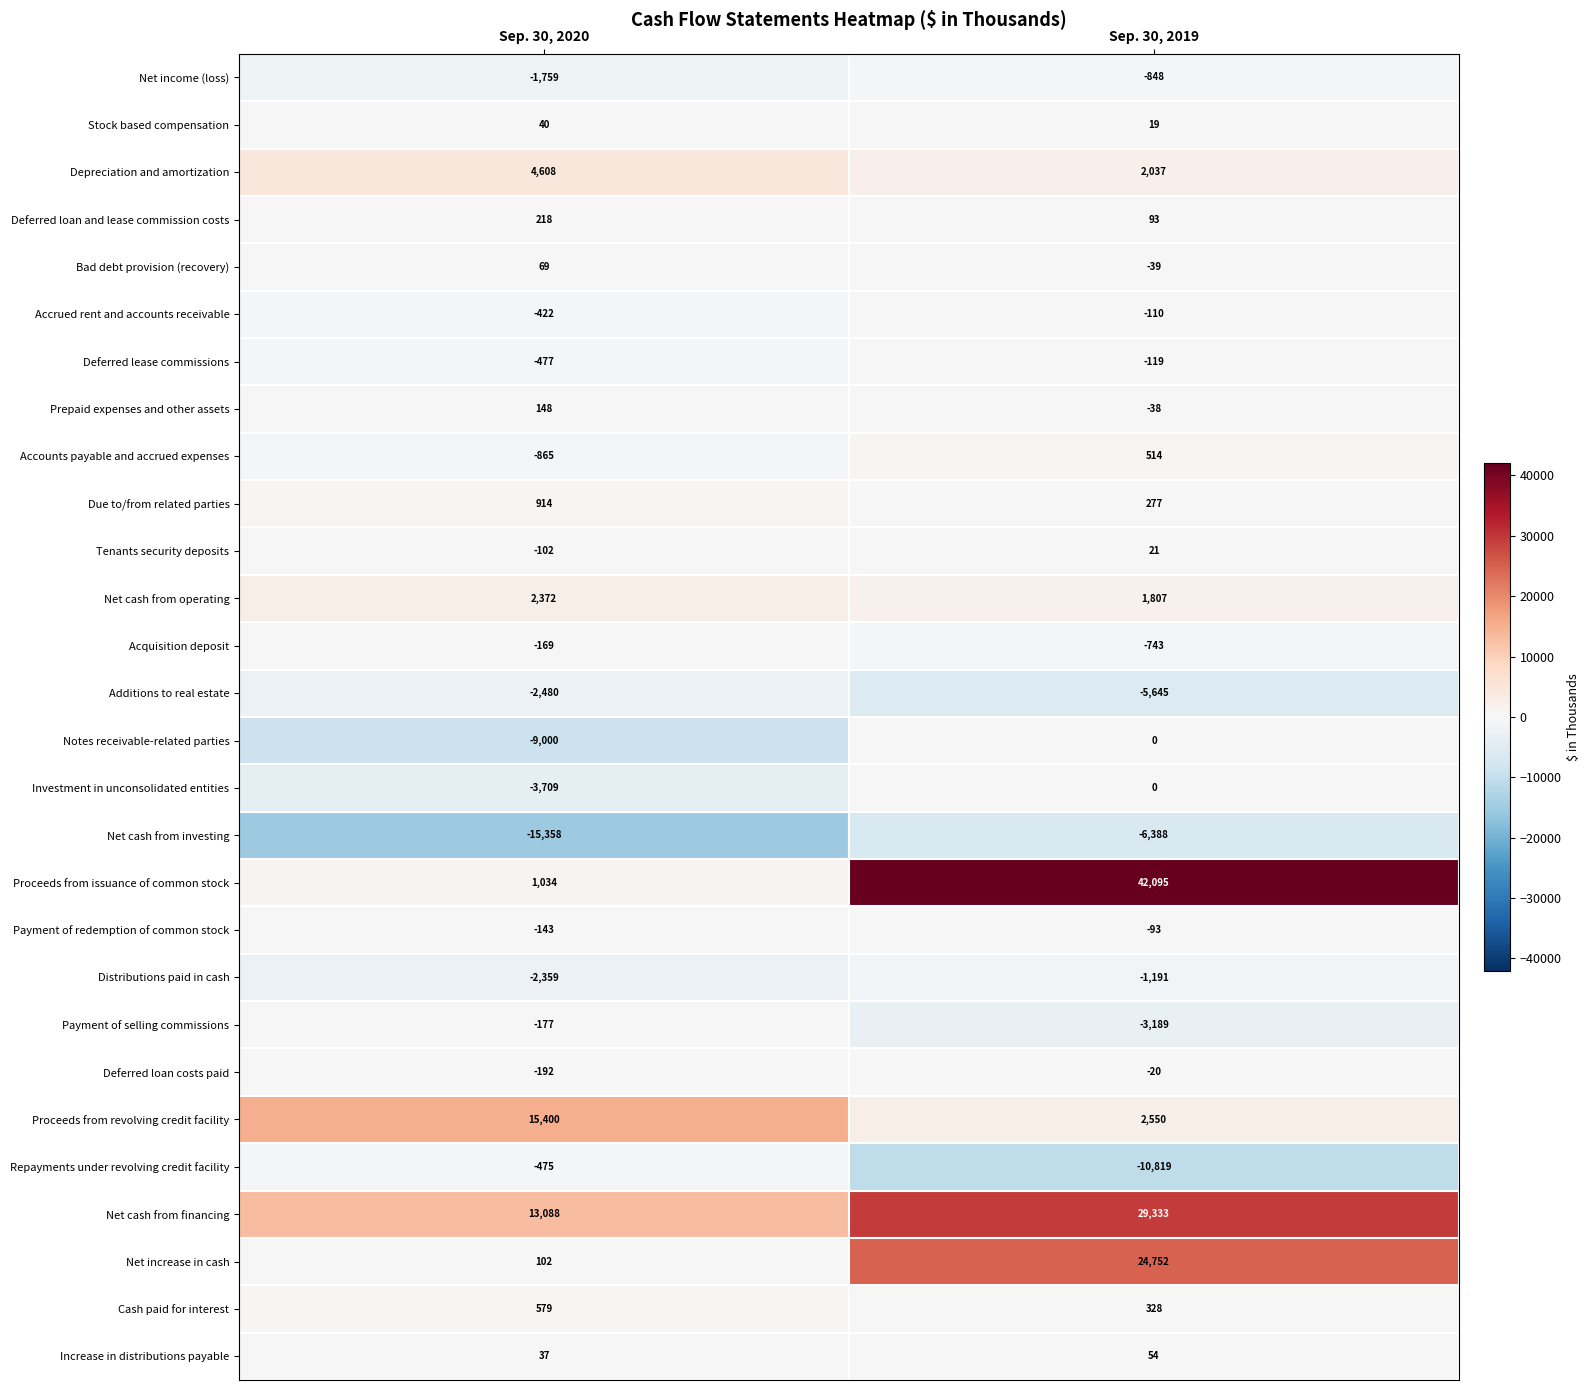

Read the Deferred loan and lease commission costs value at Sep. 30, 2019.

93